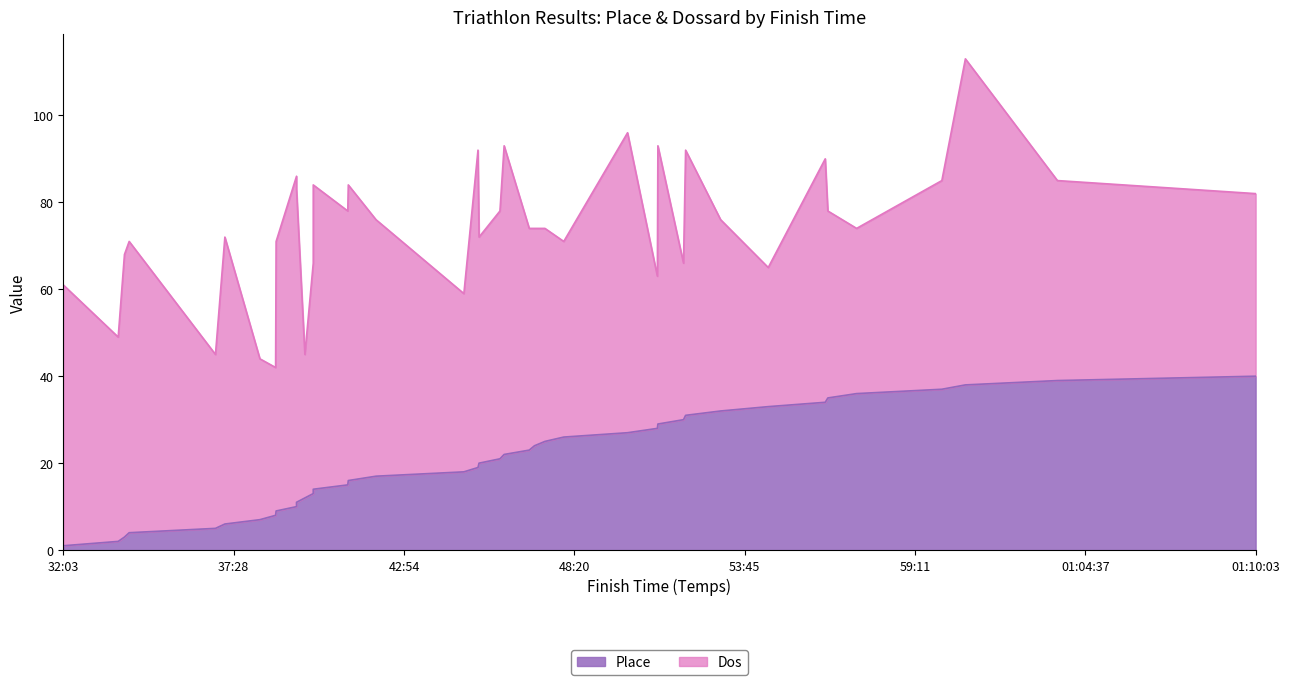

What is the label of the 39th point from the left?

01:03:44